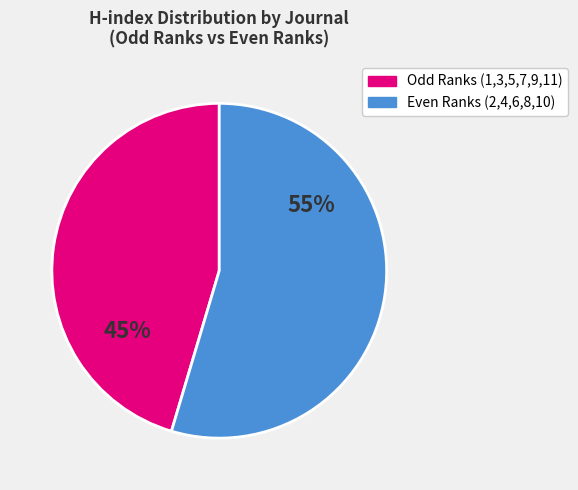

Count the number of slices in the pie.

2